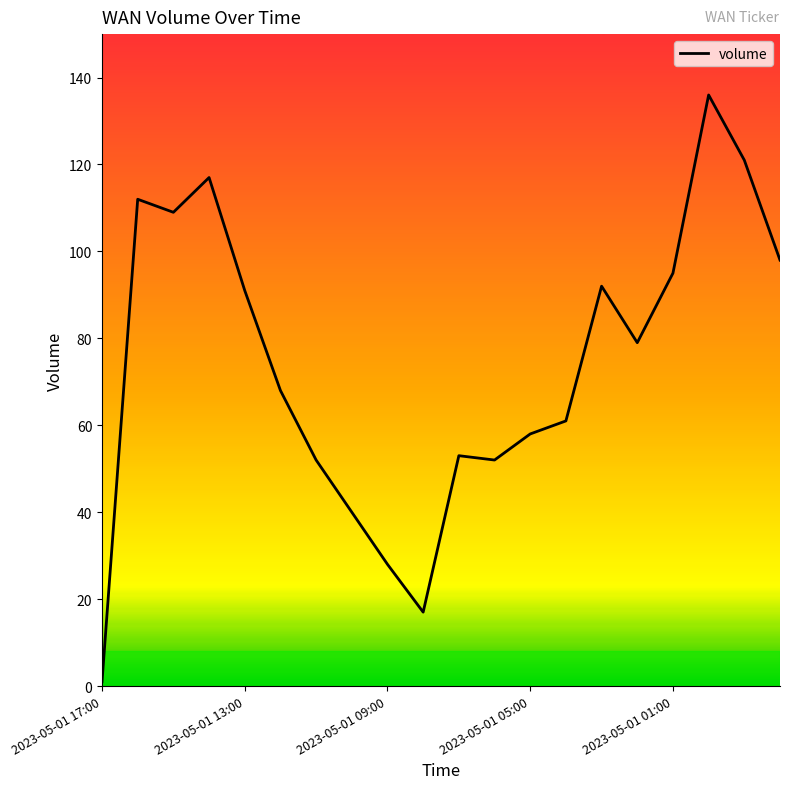

What is the maximum value shown in the chart?

136